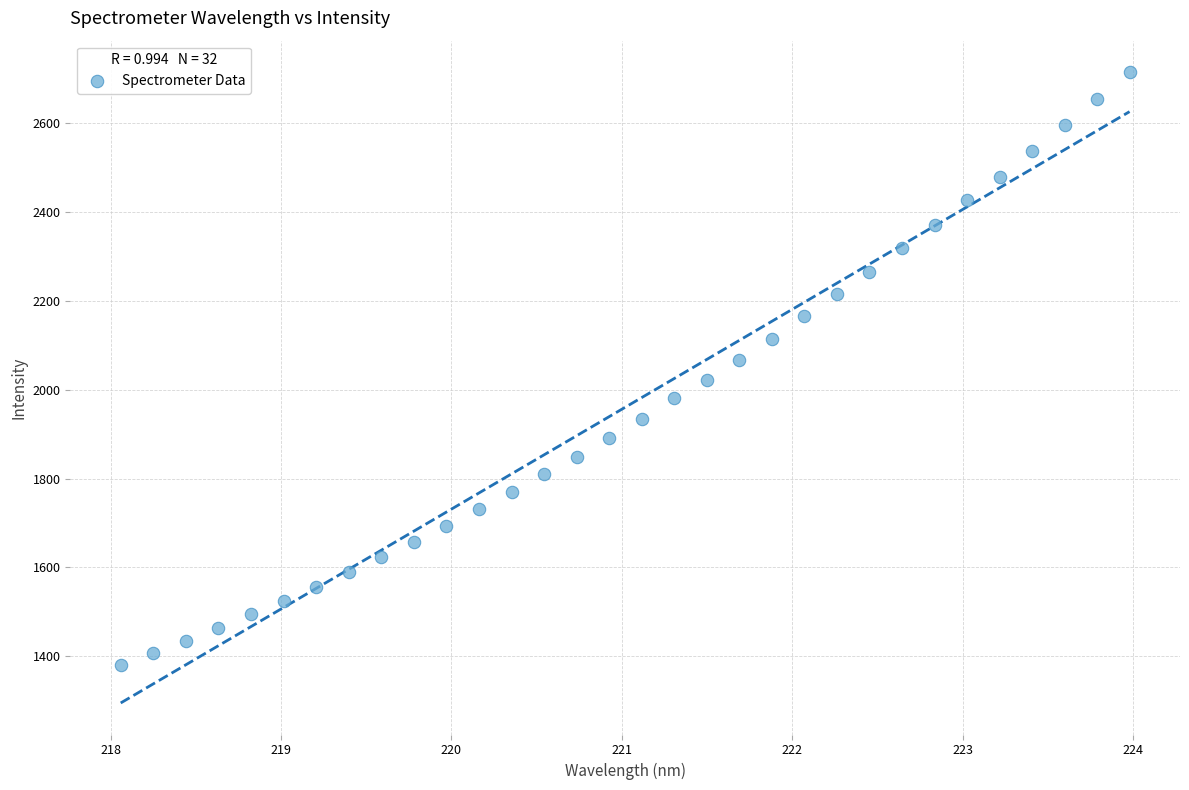

What is the range of Y values (max minus min)?

1332.4